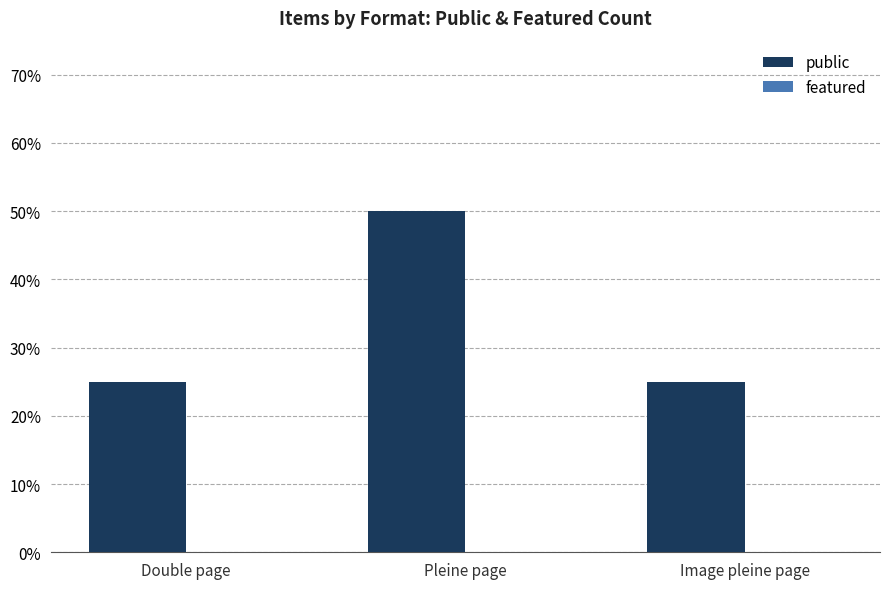

What is the greatest value displayed?

0.5